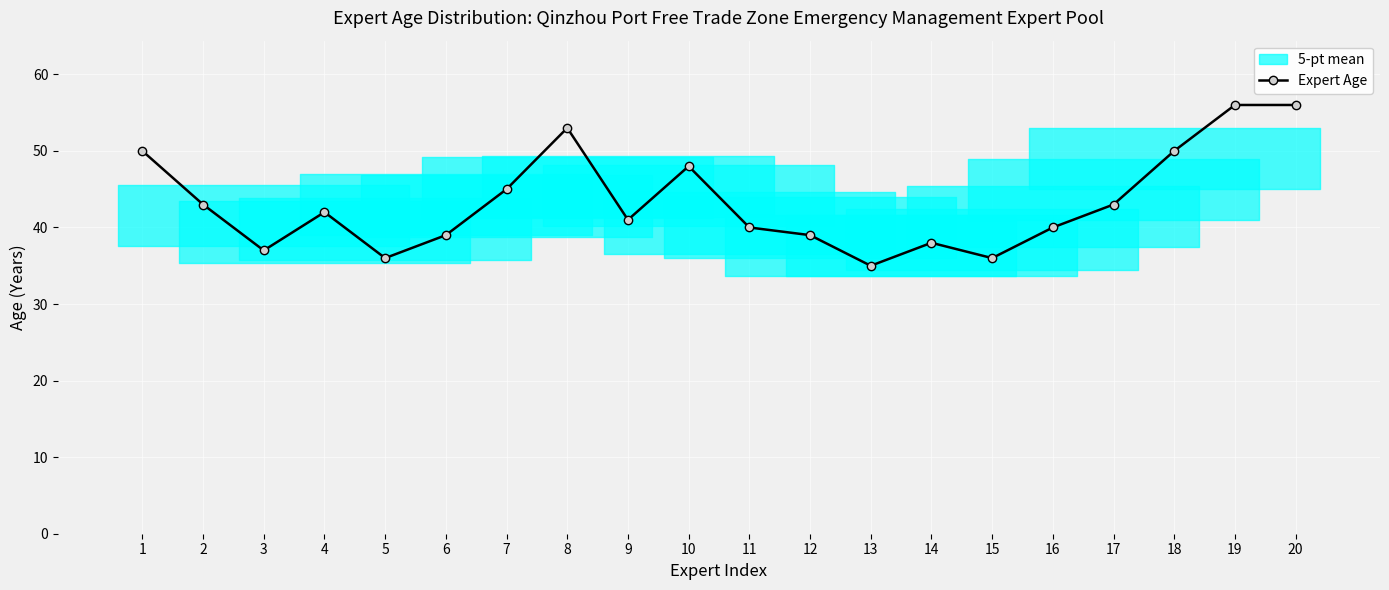

The value at 8 is 53. True or false?

True